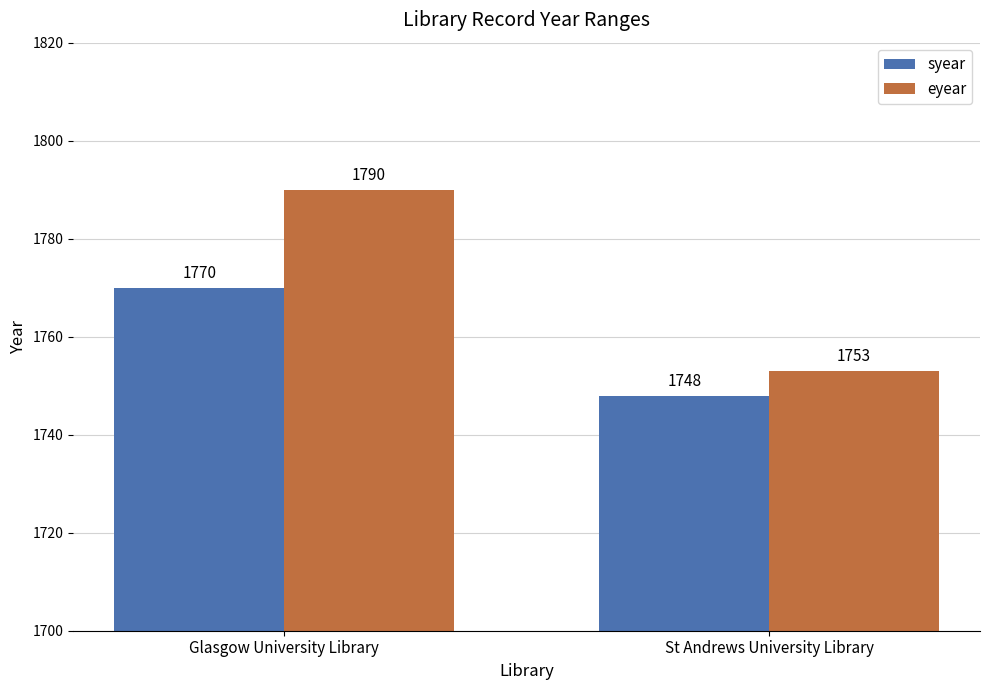

What is the total value across all series at Glasgow University Library?

3560